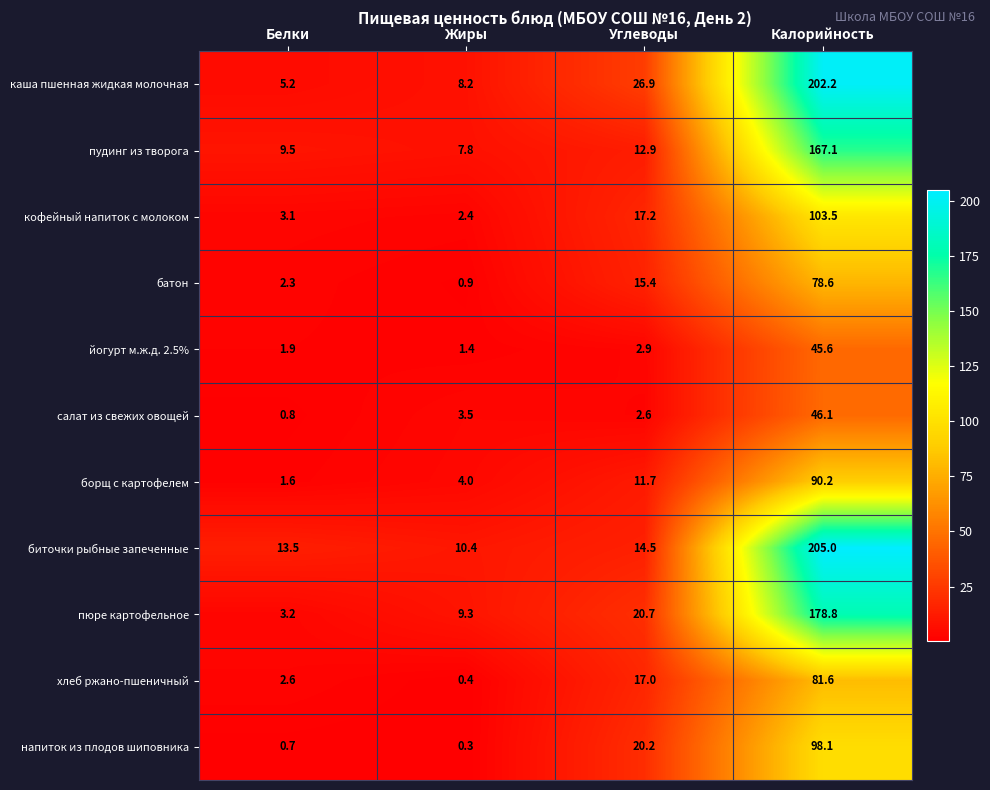

Rank the series by their maximum value, from highest to lowest.

биточки рыбные запеченные, каша пшенная жидкая молочная, пюре картофельное, пудинг из творога, кофейный напиток с молоком, напиток из плодов шиповника, борщ с картофелем, хлеб ржано-пшеничный, батон, салат из свежих овощей, йогурт м.ж.д. 2.5%